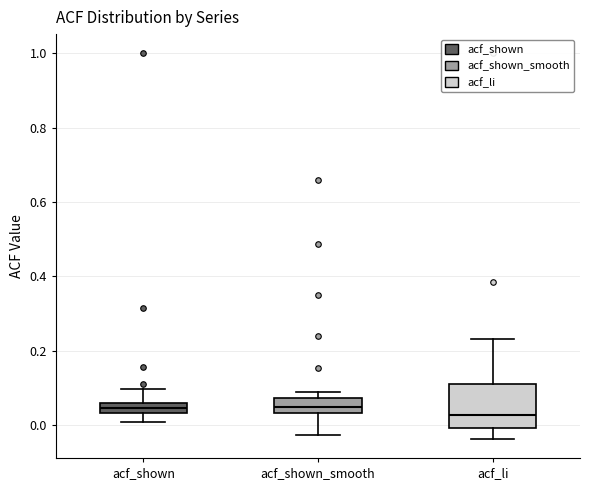

Where is the lower edge of the box for acf_shown on the y-axis? The values are not printed on the chart, so give them approximately, as read against the axis.

0.04